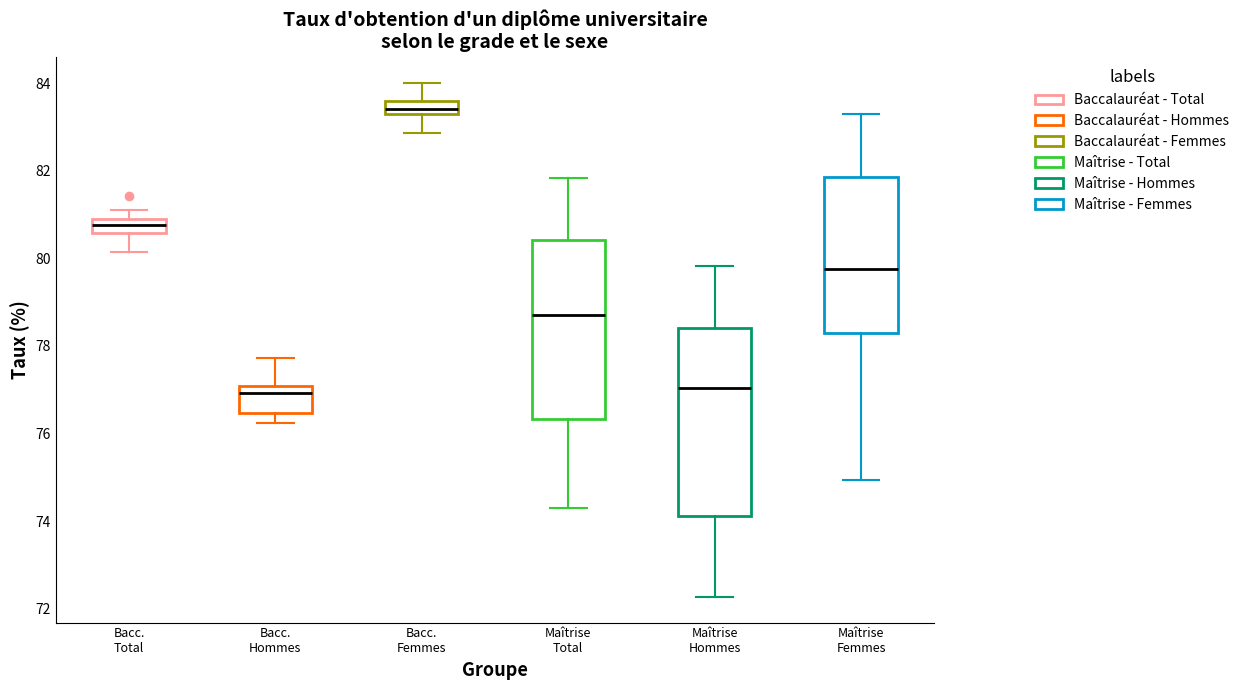

Reading left to right, transcribe this box plot: for each box, give where its median line is, the range the box spans, and where its two whiskers end, as read against the y-axis. The values are not printed on the chart, so give them approximately, as read against the axis.

Bacc. Total: median 80.8 (inside the box), box 80.6 to 80.8, whiskers 80.2 to 81.2
Bacc. Hommes: median 77.0 (just below the box's upper edge), box 76.4 to 77.0, whiskers 76.2 to 77.8
Bacc. Femmes: median 83.4, box 83.2 to 83.6, whiskers 82.8 to 84.0
Maîtrise Total: median 78.8, box 76.4 to 80.4, whiskers 74.2 to 81.8
Maîtrise Hommes: median 77.0, box 74.2 to 78.4, whiskers 72.2 to 79.8
Maîtrise Femmes: median 79.8, box 78.2 to 81.8, whiskers 75.0 to 83.2